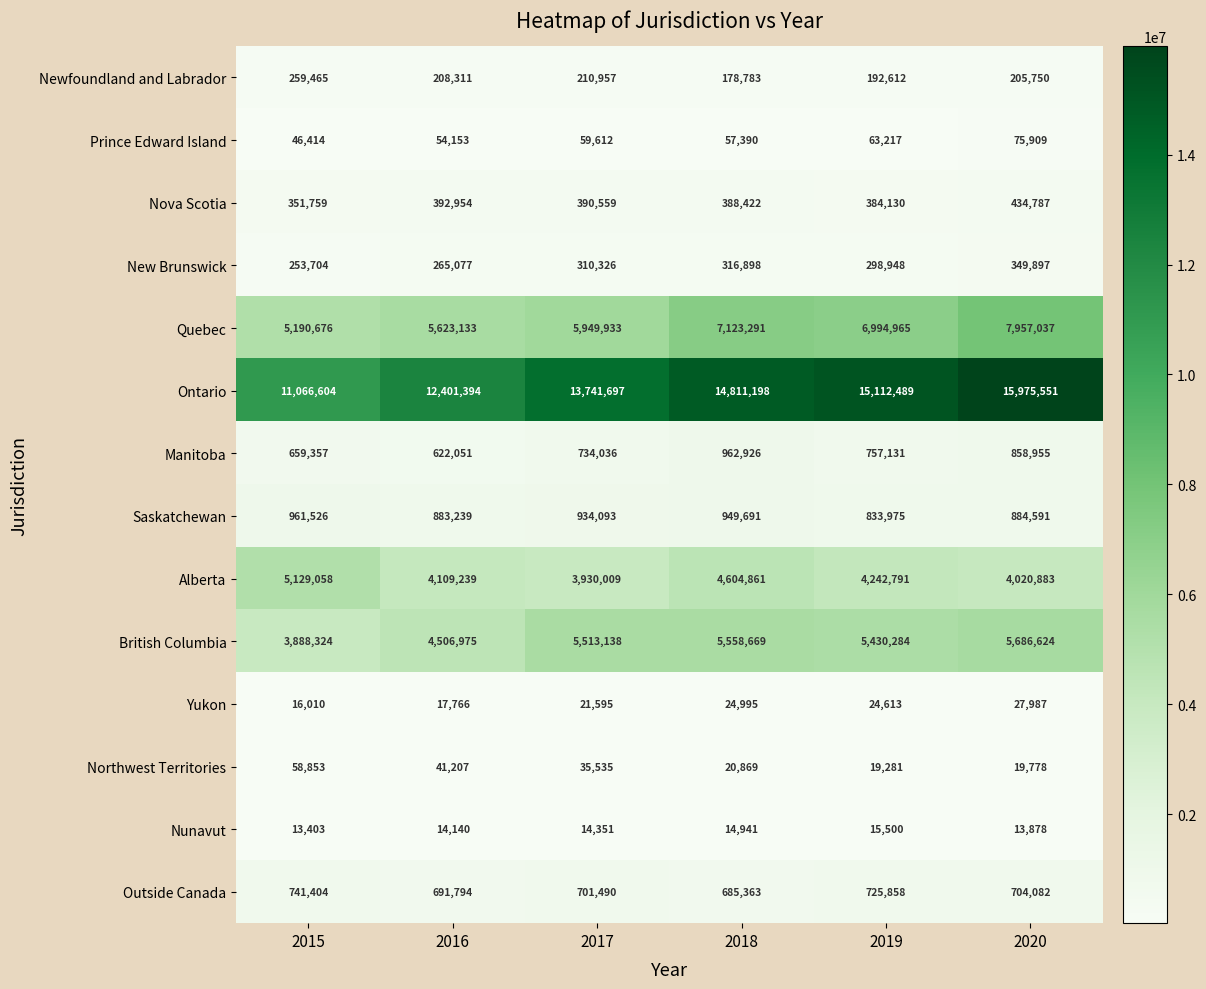

Which series has the widest spread of values?

Ontario